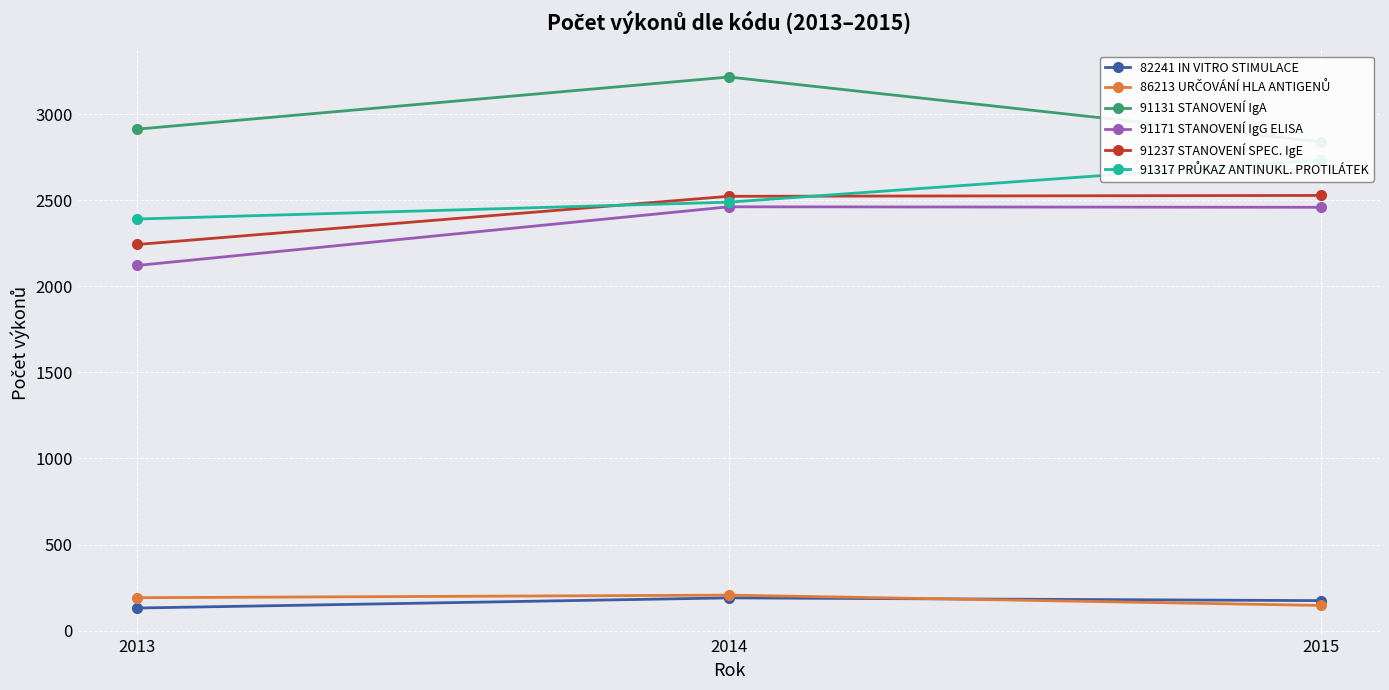

Count the 91317 PRŮKAZ ANTINUKL. PROTILÁTEK values in the range 2391 to 2734.

3